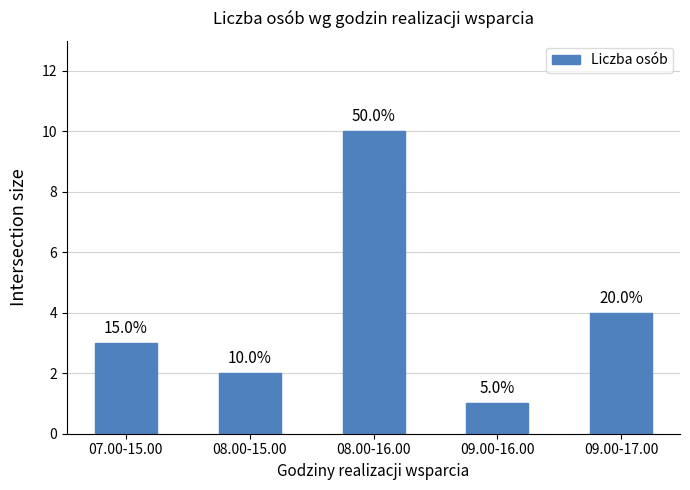

List the labels in order of value, smallest first.

09.00-16.00, 08.00-15.00, 07.00-15.00, 09.00-17.00, 08.00-16.00